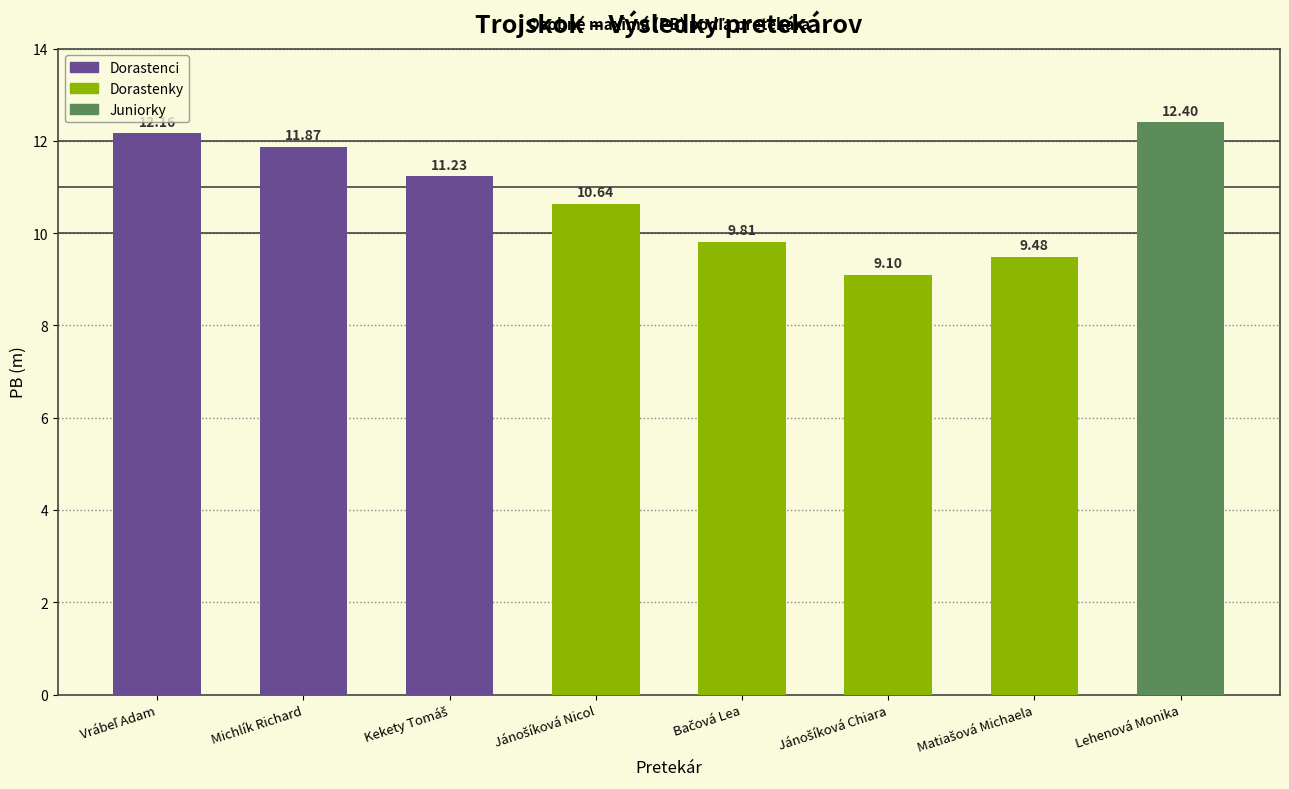

At which category does the chart reach its peak across all series?

Lehenová Monika